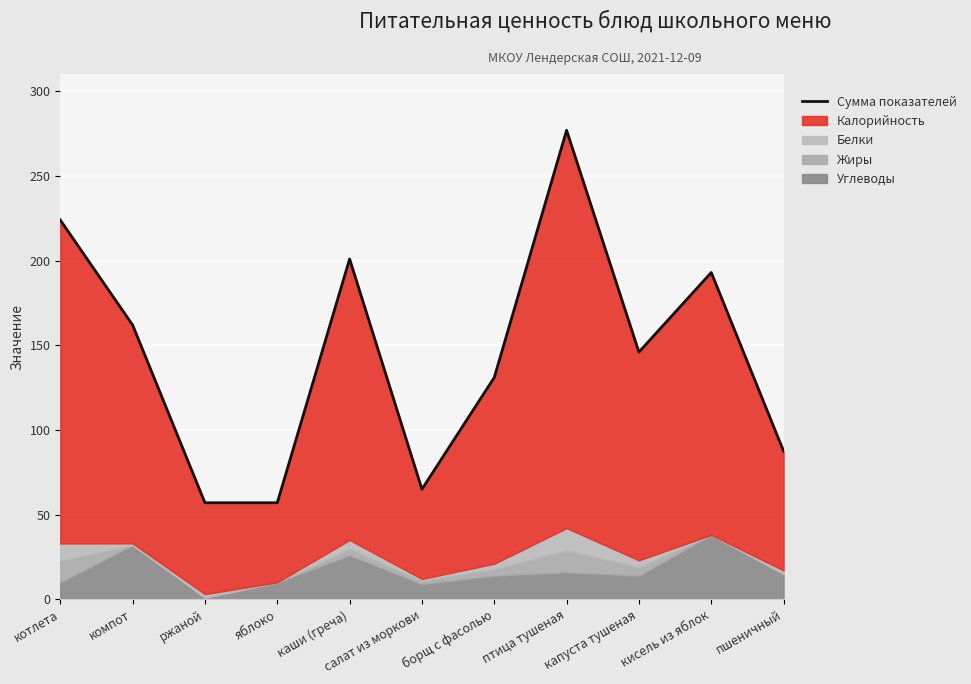

What is the maximum value shown in the chart?

277.0